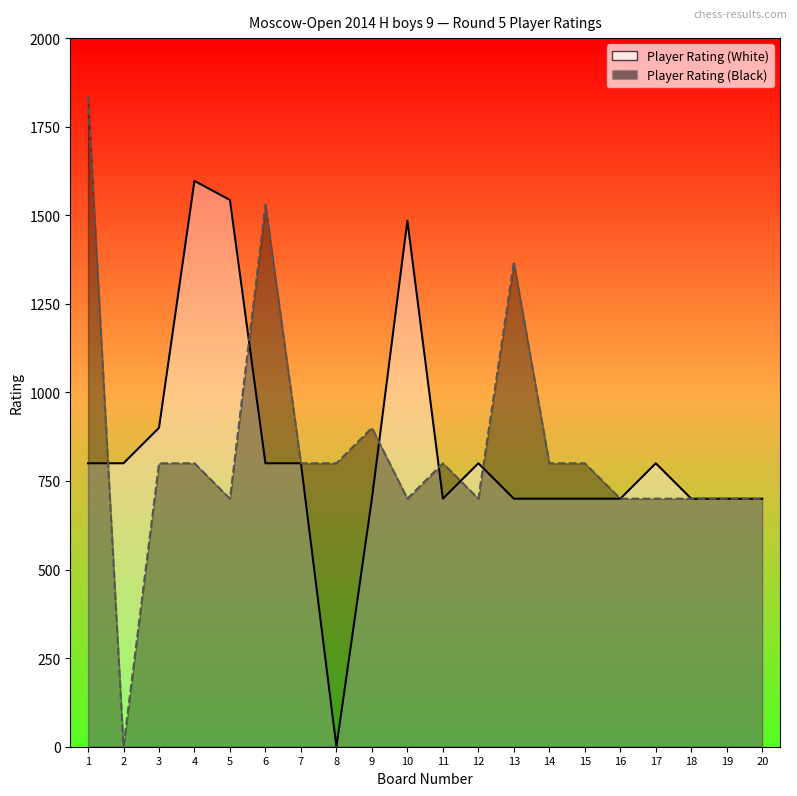

Where is the first local maximum for Player Rating (Black)?

6